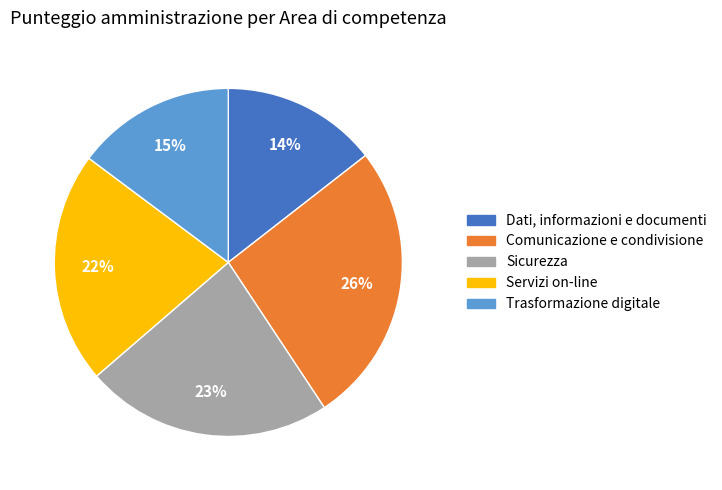

Count the number of slices in the pie.

5